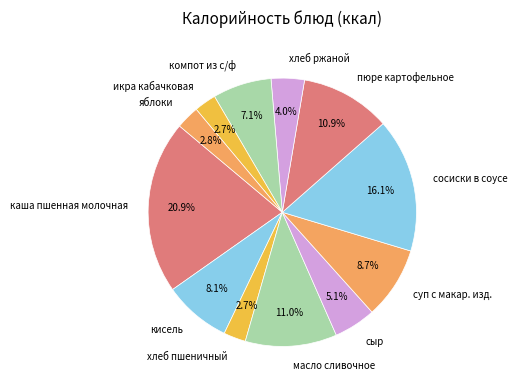

To the nearest percent, what percentage of the pie is икра кабачковая?

3%